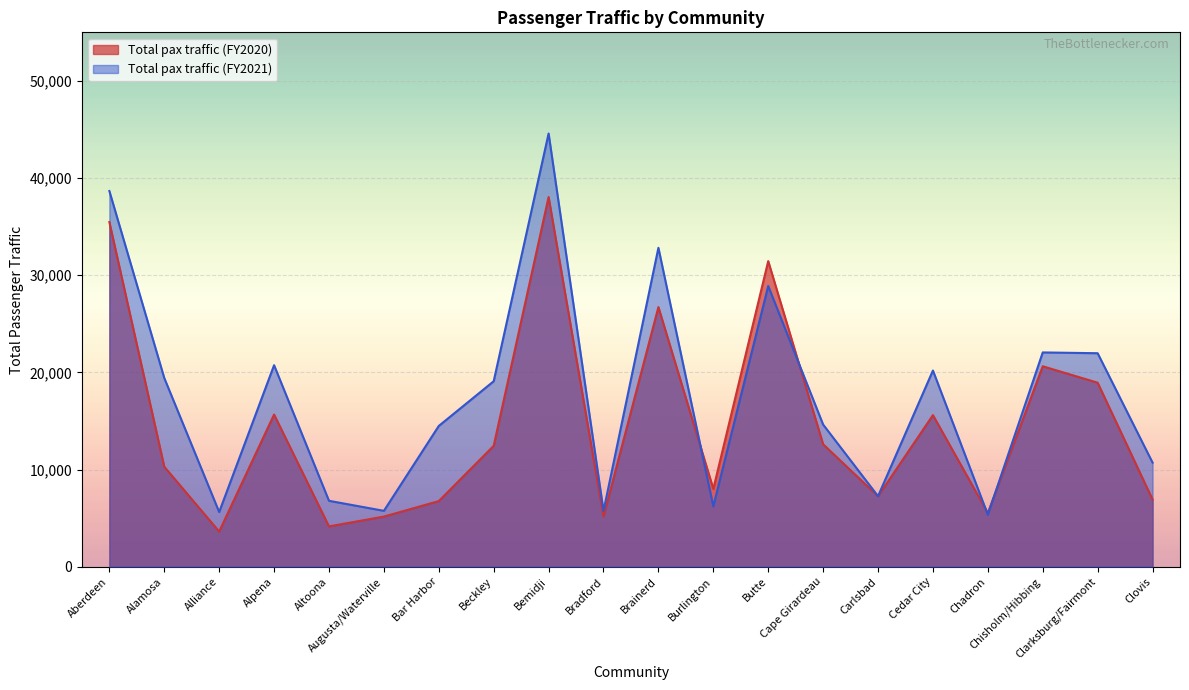

True or false: Total pax traffic (FY2020) has a value of 35476 at Aberdeen.

True